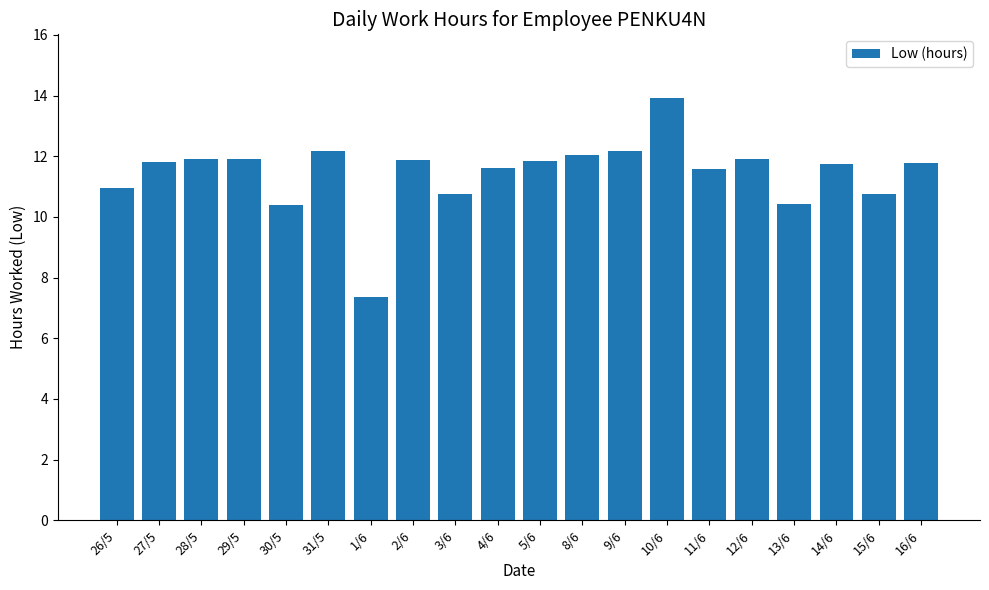

Are the bars grouped side by side (vs. stacked)?

No